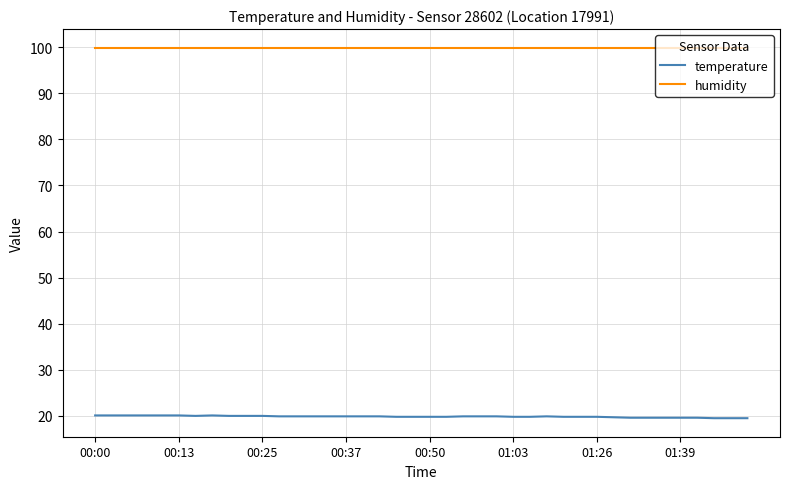

What are all the series names shown in the legend?

temperature, humidity